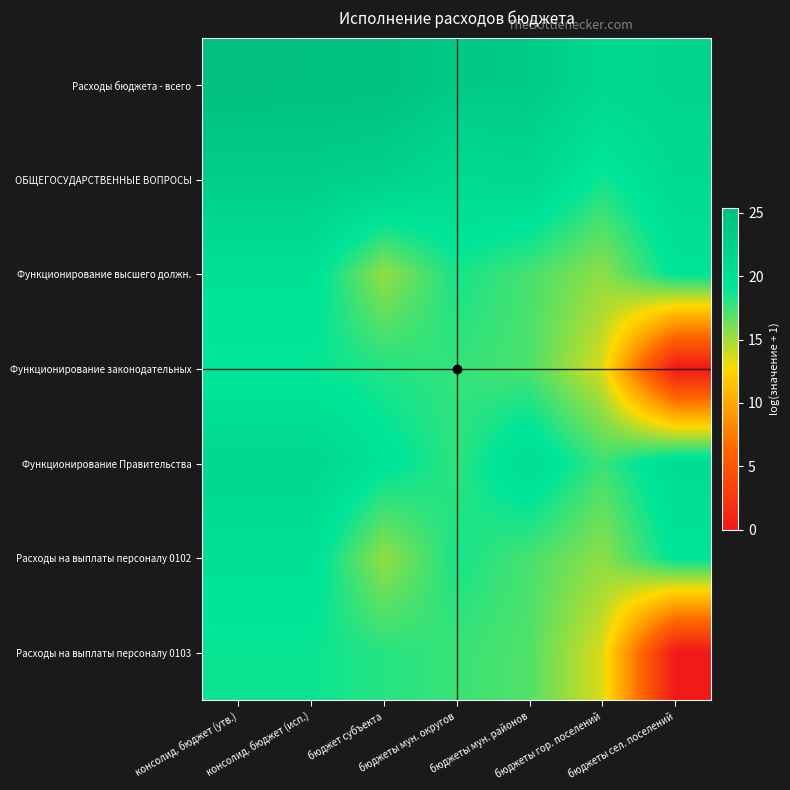

Rank the series at бюджеты гор. поселений from highest to lowest value.

Расходы бюджета - всего, ОБЩЕГОСУДАРСТВЕННЫЕ ВОПРОСЫ, Функционирование Правительства, Функционирование высшего должн., Расходы на выплаты персоналу 0102, Функционирование законодательных, Расходы на выплаты персоналу 0103